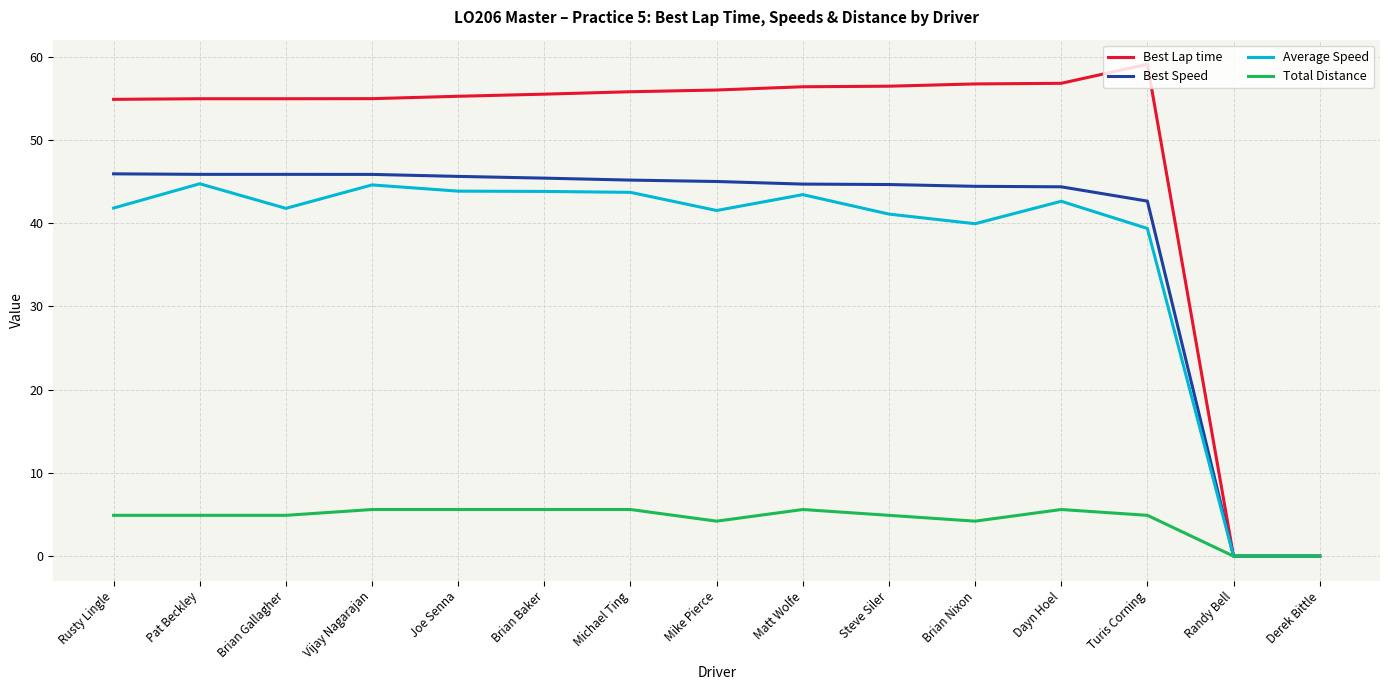

True or false: Best Speed has a value of 18.8 at Joe Senna.

False